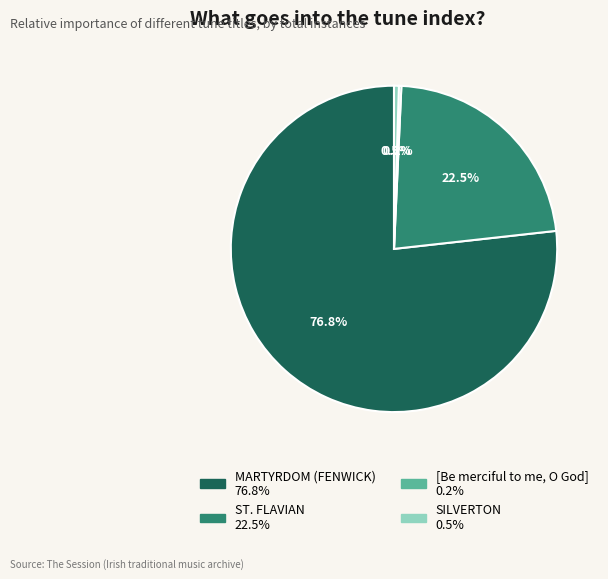

Does ST. FLAVIAN account for over 50% of the chart?

No